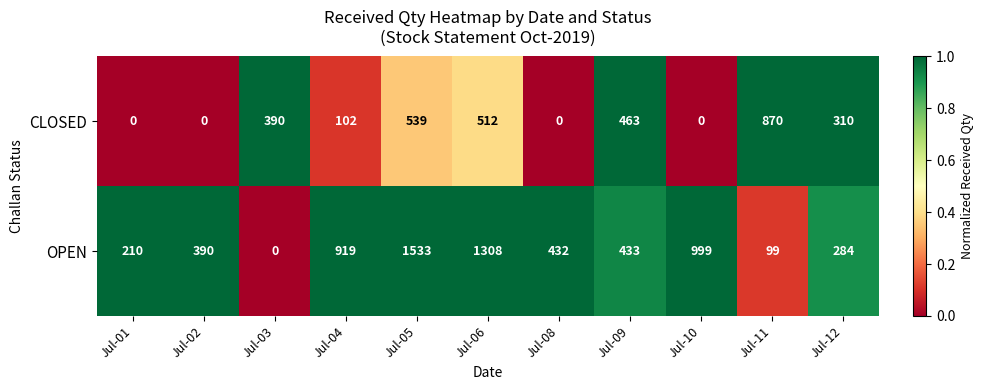

What is the sum of all OPEN values?

6607